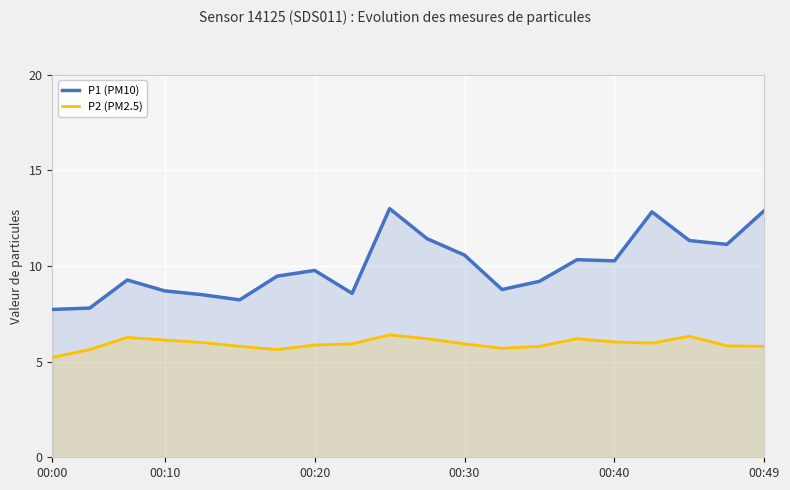

In P1 (PM10), how many points are higher than both neighbors (excluding endpoints)?

5